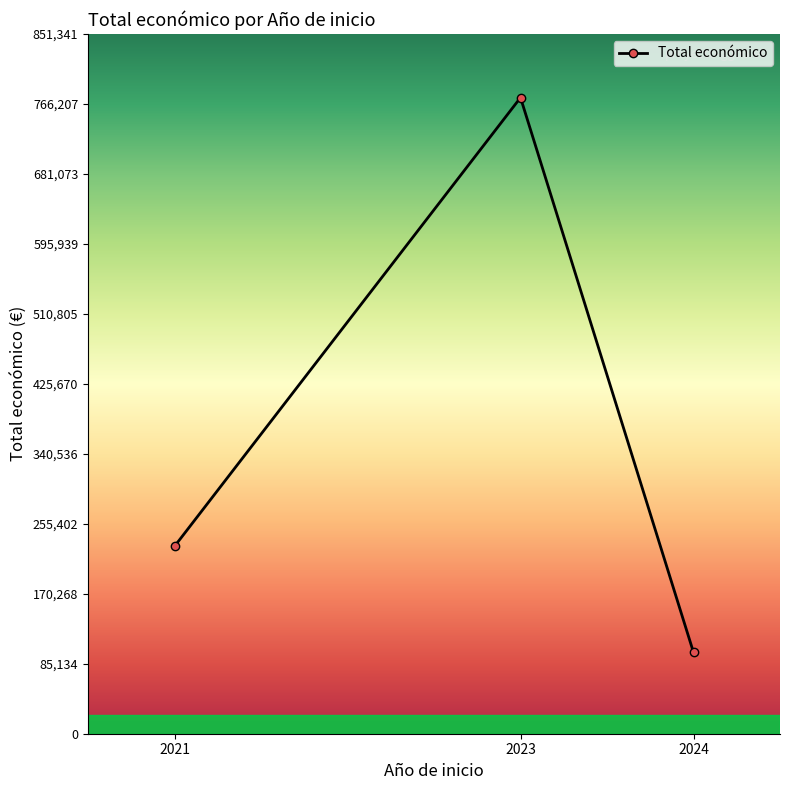

At which label is the value closest to 436433?

2021